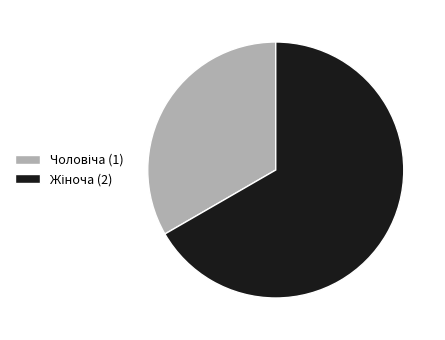

Does any single category account for the majority?

Yes